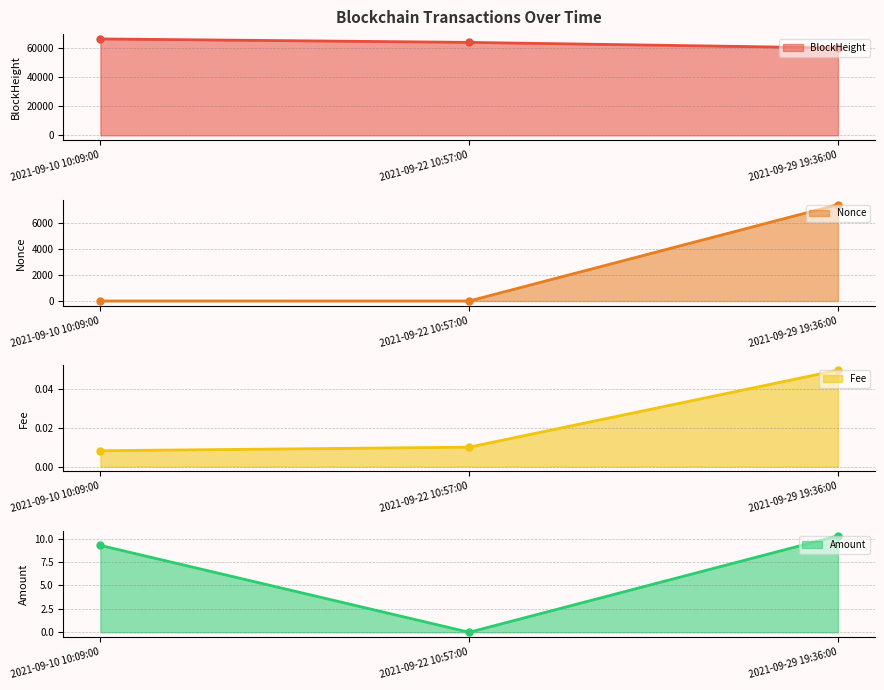

What position from the right is 2021-09-29 19:36:00?

1